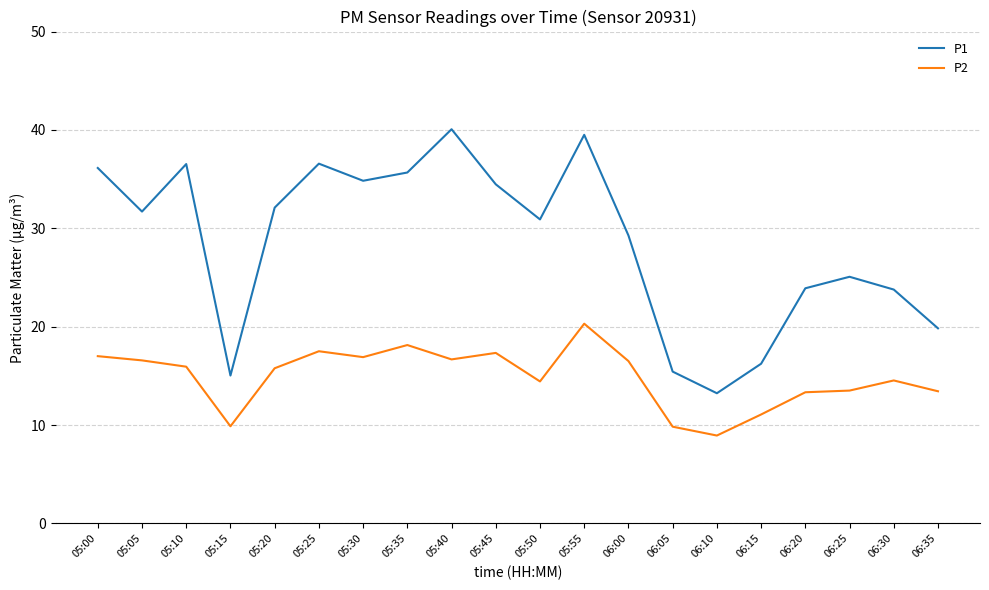

Where is P1 nearest to the value 26?

06:25